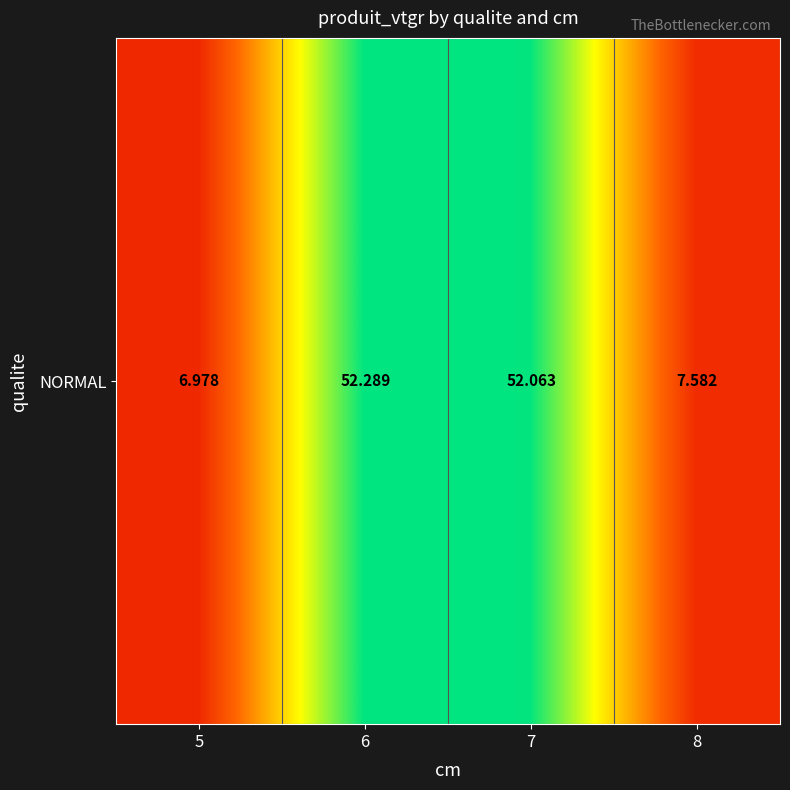

What is the greatest value displayed?

52.3